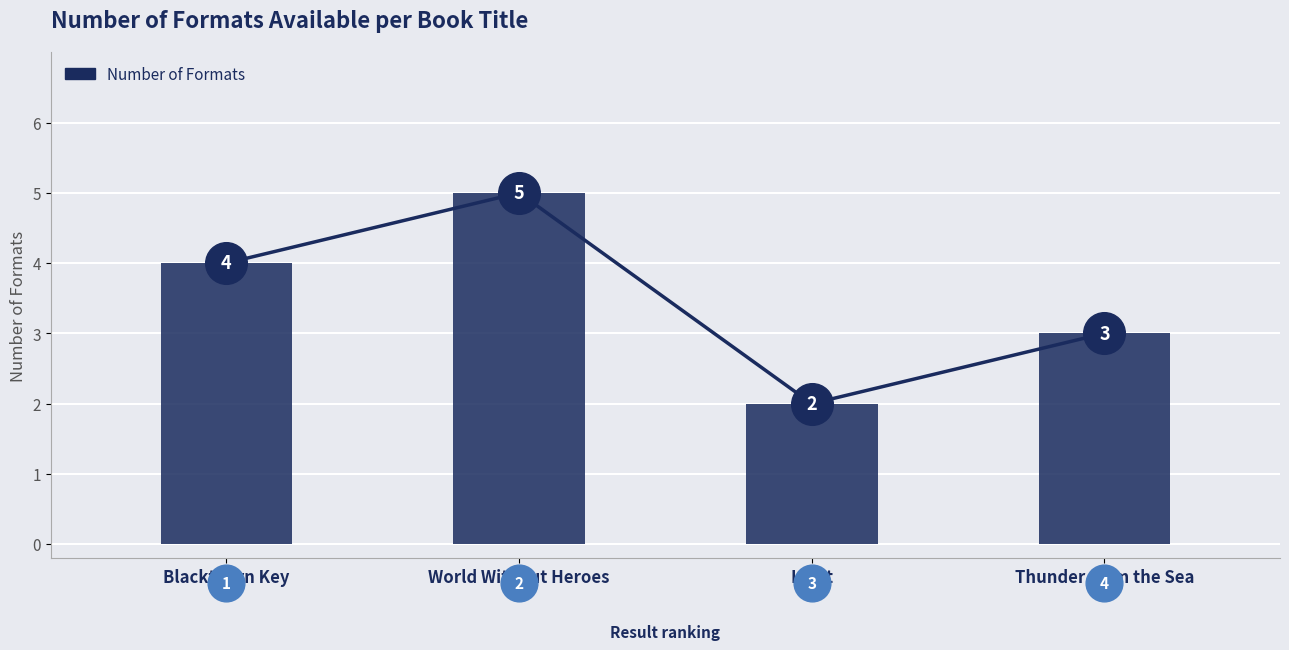

What is the ratio of the value at World Without Heroes to the value at Thunder from the Sea?

1.7